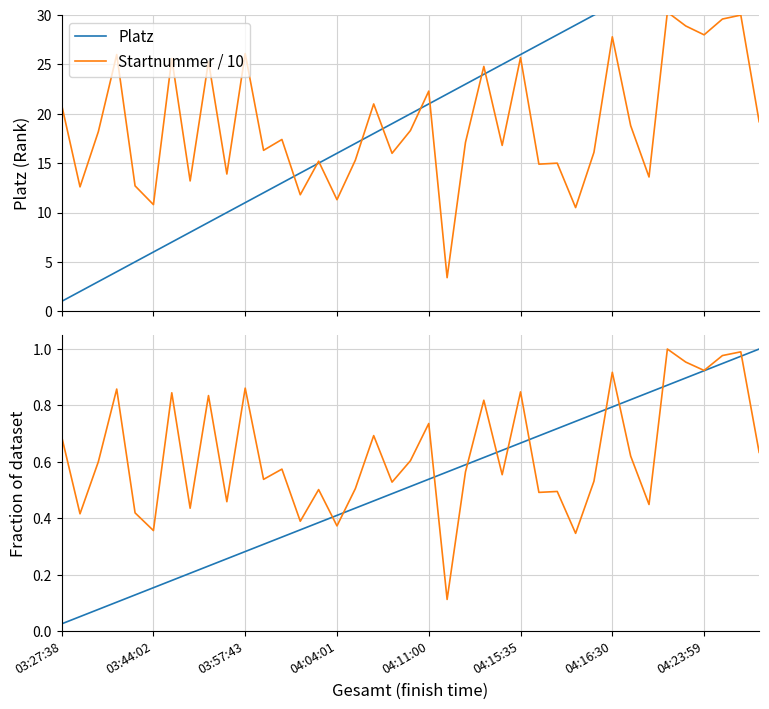

True or false: Startnummer and Startnummer / 10 intersect in this chart.

False